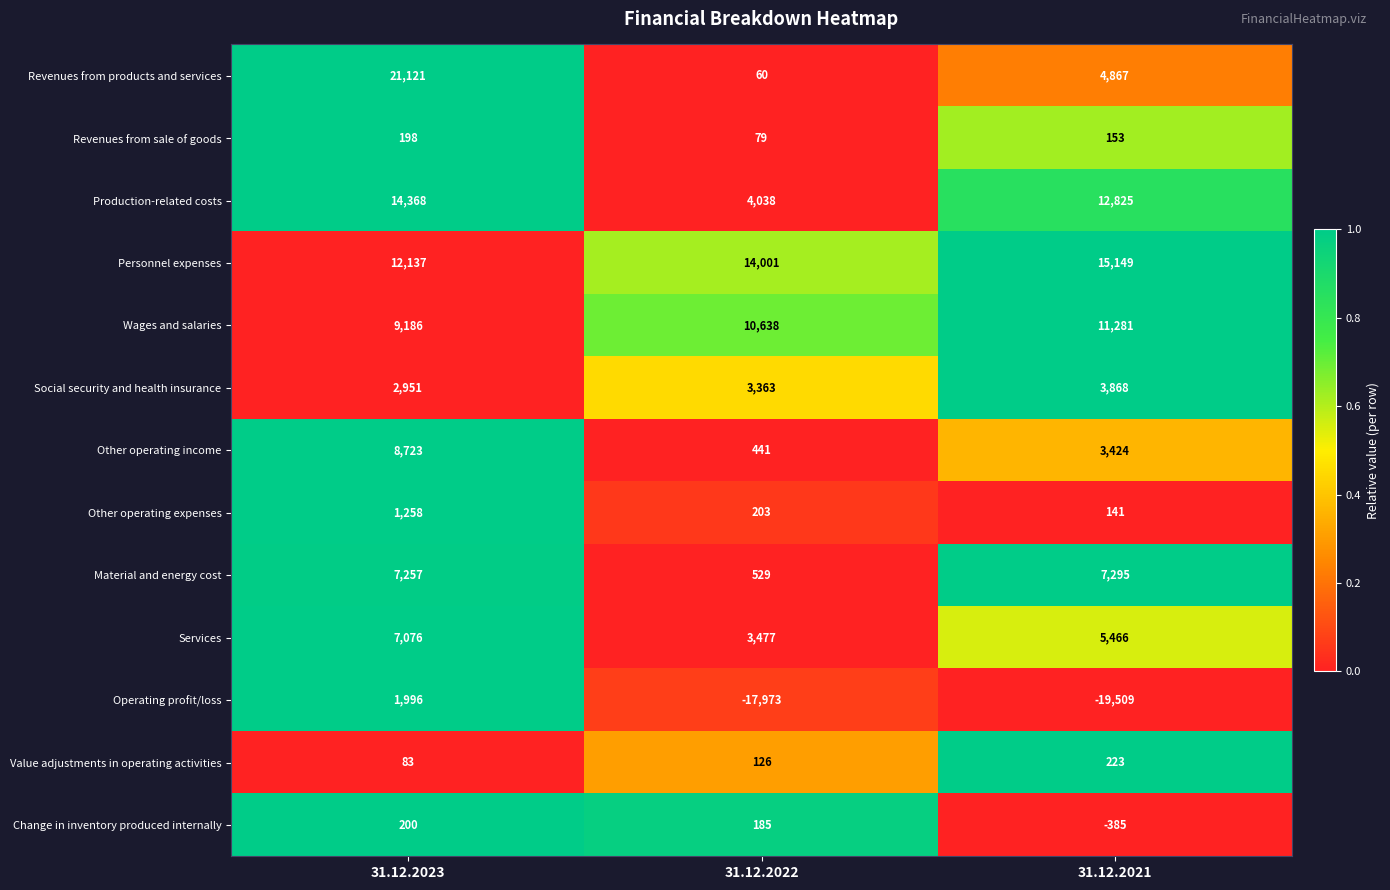

What is the difference between the maximum and second lowest values in the Value adjustments in operating activities series?

97